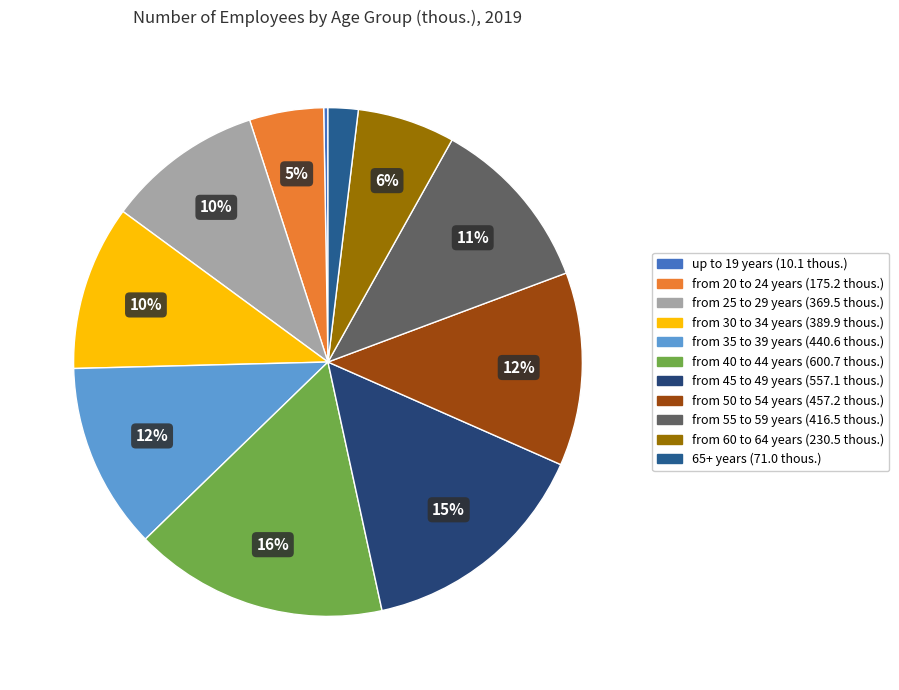

What percentage is NOT represented by from 30 to 34 years?

89.5%